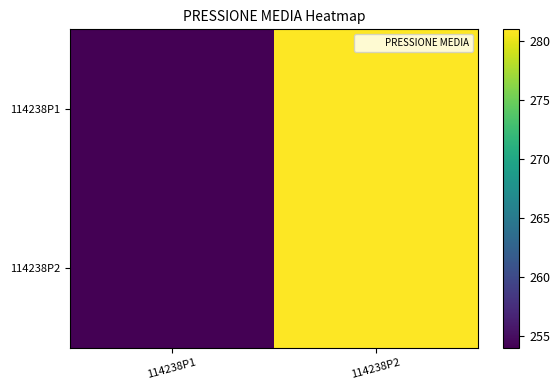

Reading left to right, what are all the values shown in this chart?

114238P1: 114238P1=254	114238P2=281
114238P2: 114238P1=254	114238P2=281